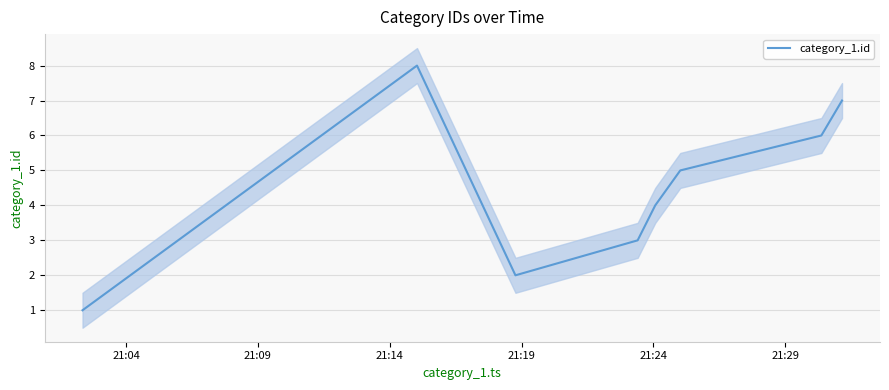

What is the sum of all values?

36